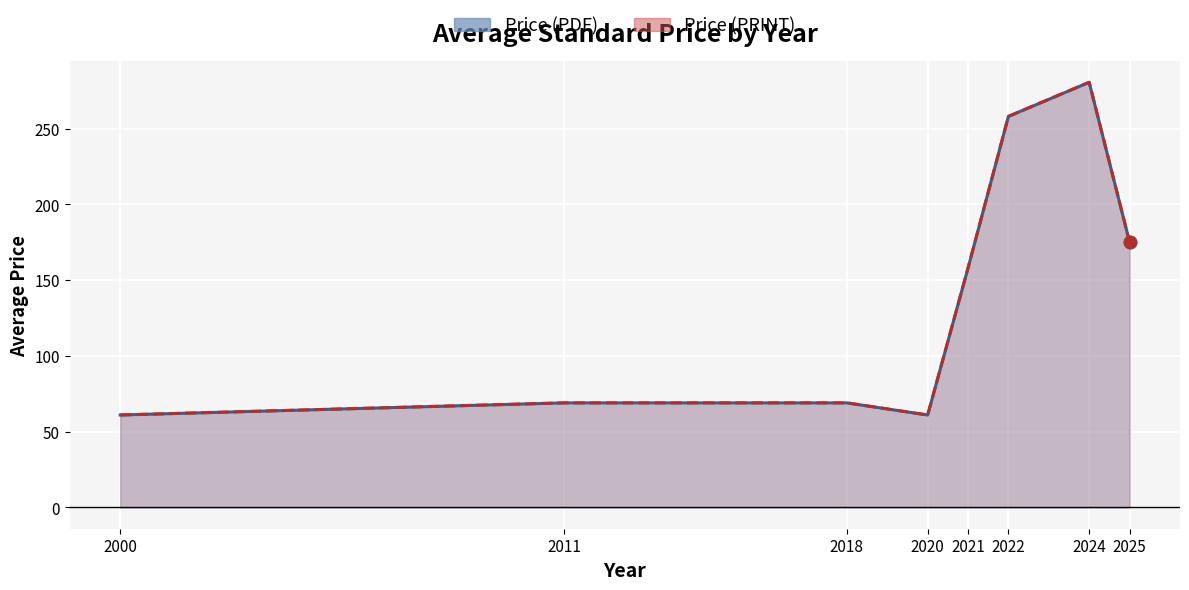

Which series contains the highest Y value?

Price (PDF)